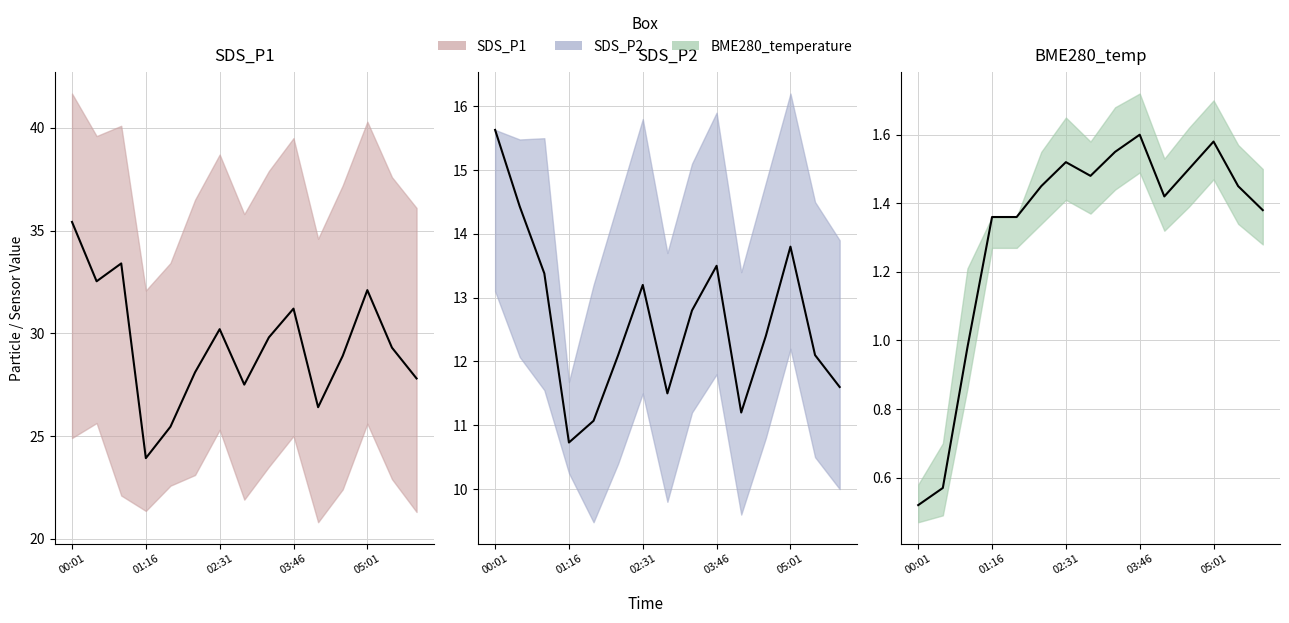

Does the chart display data point markers on the line(s)?

No